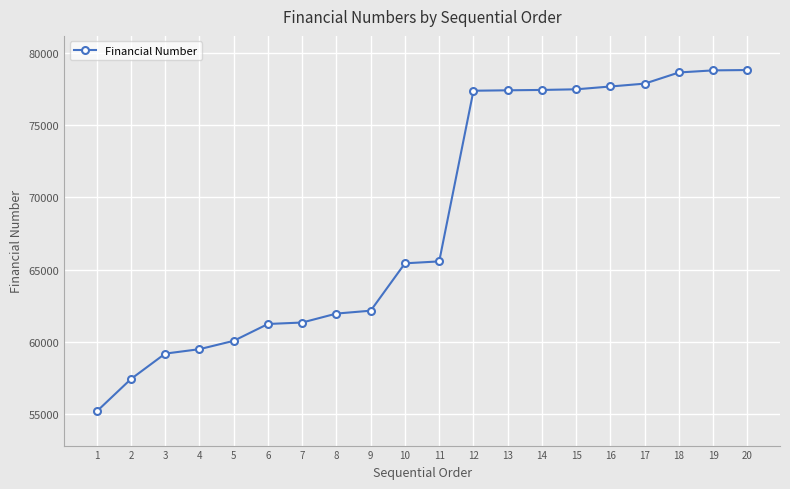

What is the ratio of the value at 15 to the value at 9?

1.2